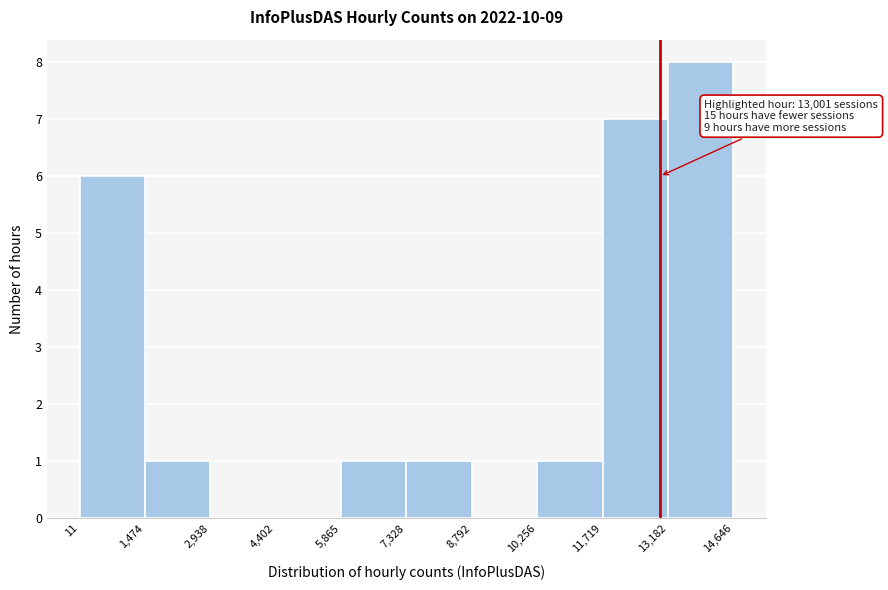

Which range on the x-axis has the tallest bar?

13,182 to 14,646